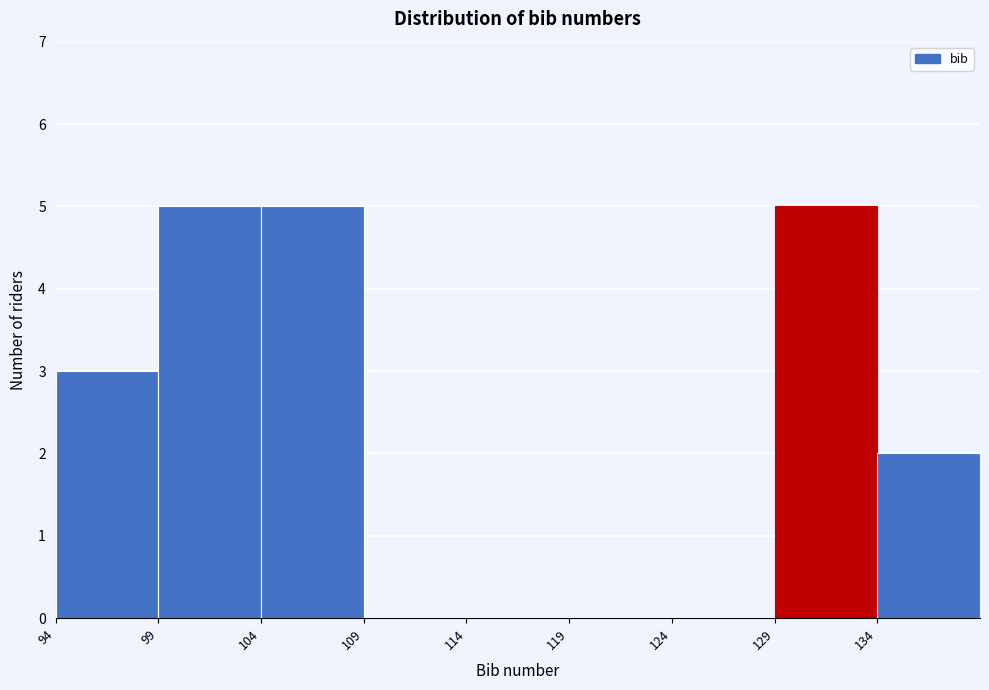

Reading left to right, list every bar in this chart as the range it spans on the x-axis followed by its height. The values are not printed on the chart, so give them approximately, as read against the axis.

94 to 99: 3
99 to 104: 5
104 to 109: 5
109 to 114: 0
114 to 119: 0
119 to 124: 0
124 to 129: 0
129 to 134: 5
134 to 139: 2